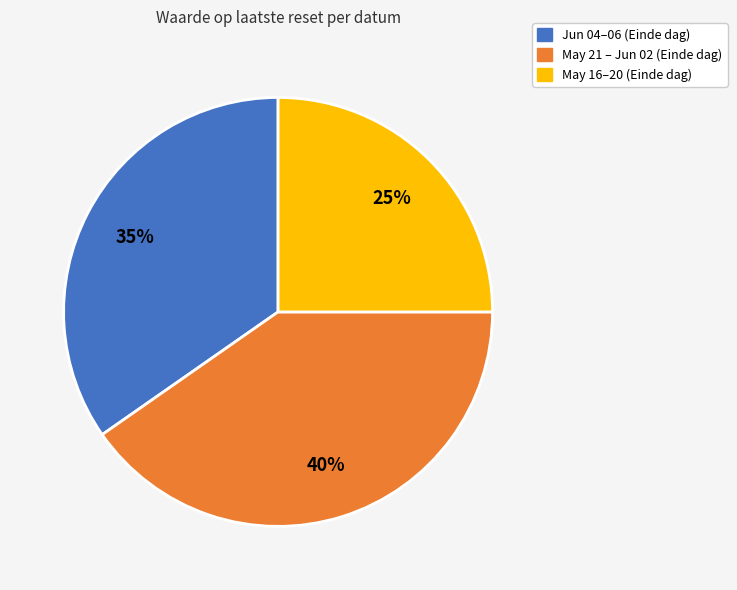

The May 16–20 (Einde dag) slice represents 25% of the pie. True or false?

True